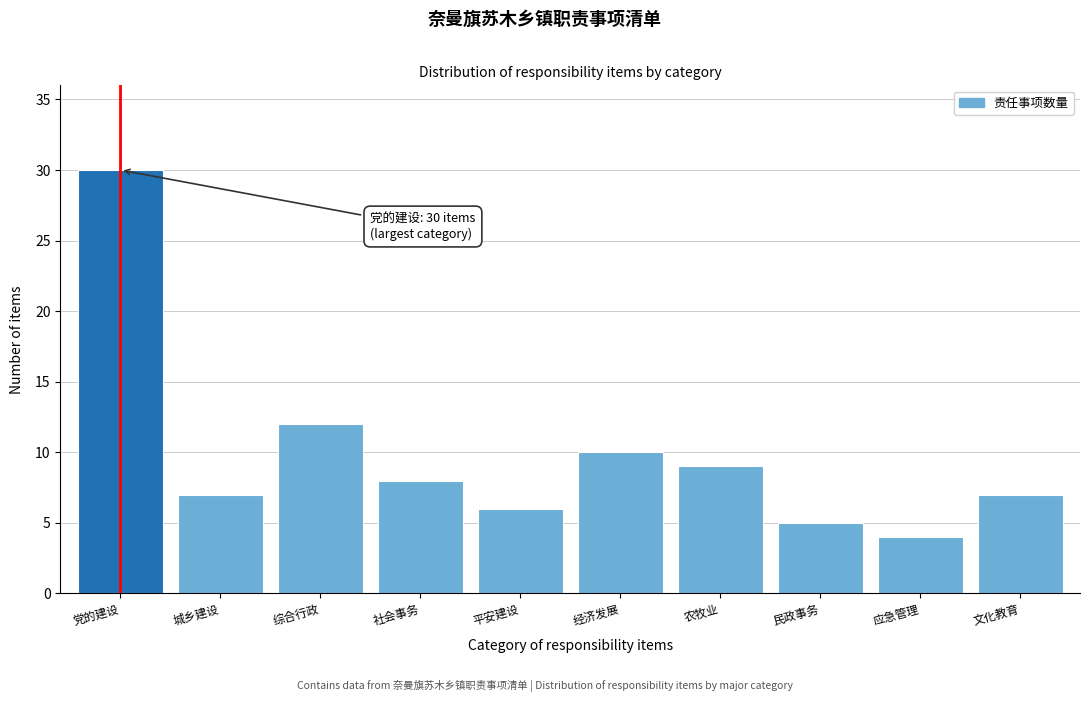

Reading left to right, list all the values displayed in this chart.

30	7	12	8	6	10	9	5	4	7